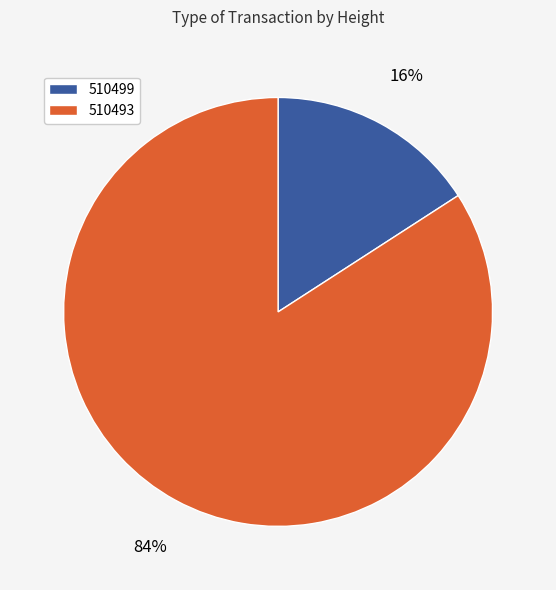

Between 510499 and 510493, which is larger?

510493